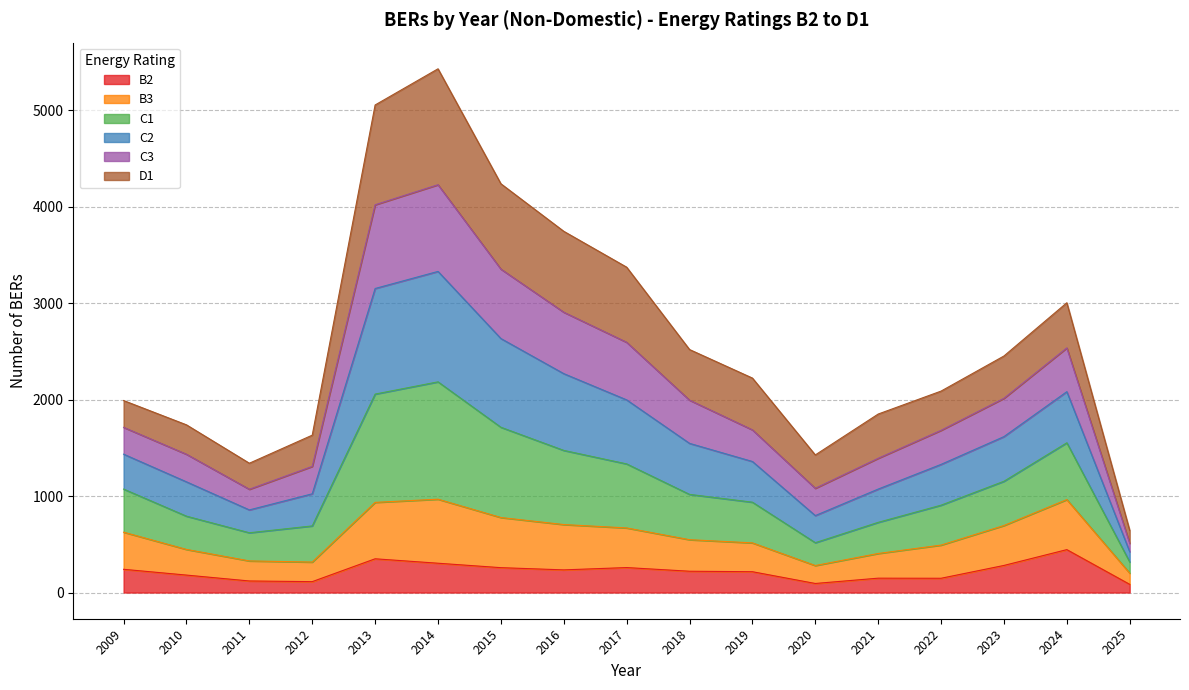

List the labels in order of C2 value, smallest first.

2025, 2011, 2020, 2012, 2021, 2010, 2022, 2019, 2009, 2018, 2023, 2024, 2017, 2016, 2015, 2013, 2014